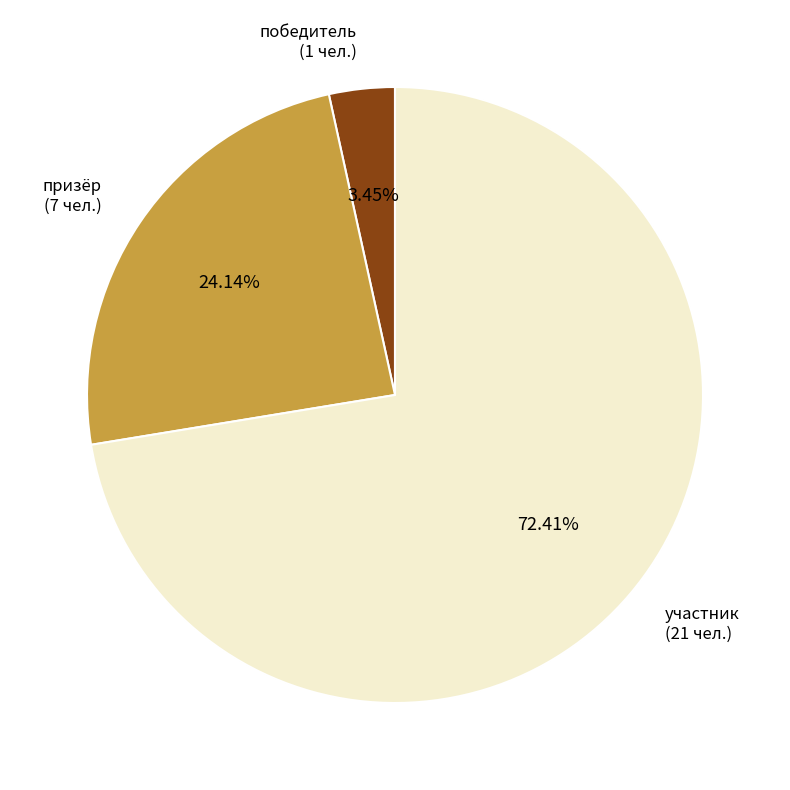

Does any single category account for the majority?

Yes